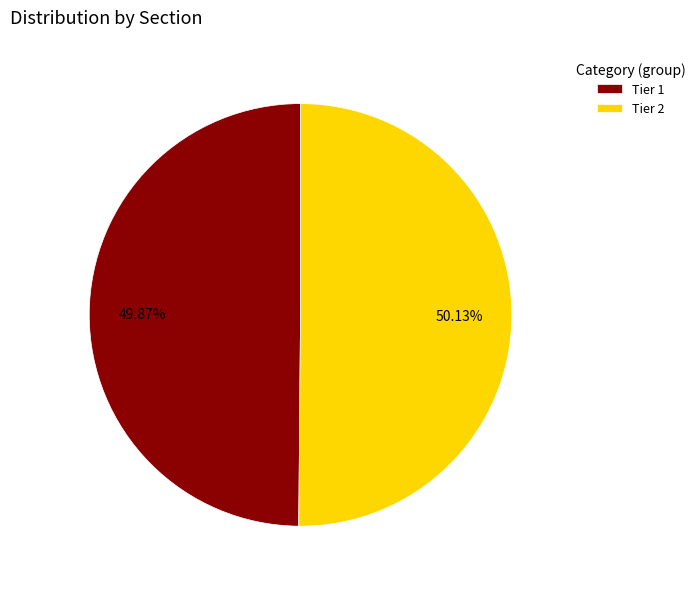

What percentage is the Tier 2 slice, to the nearest percent?

50%